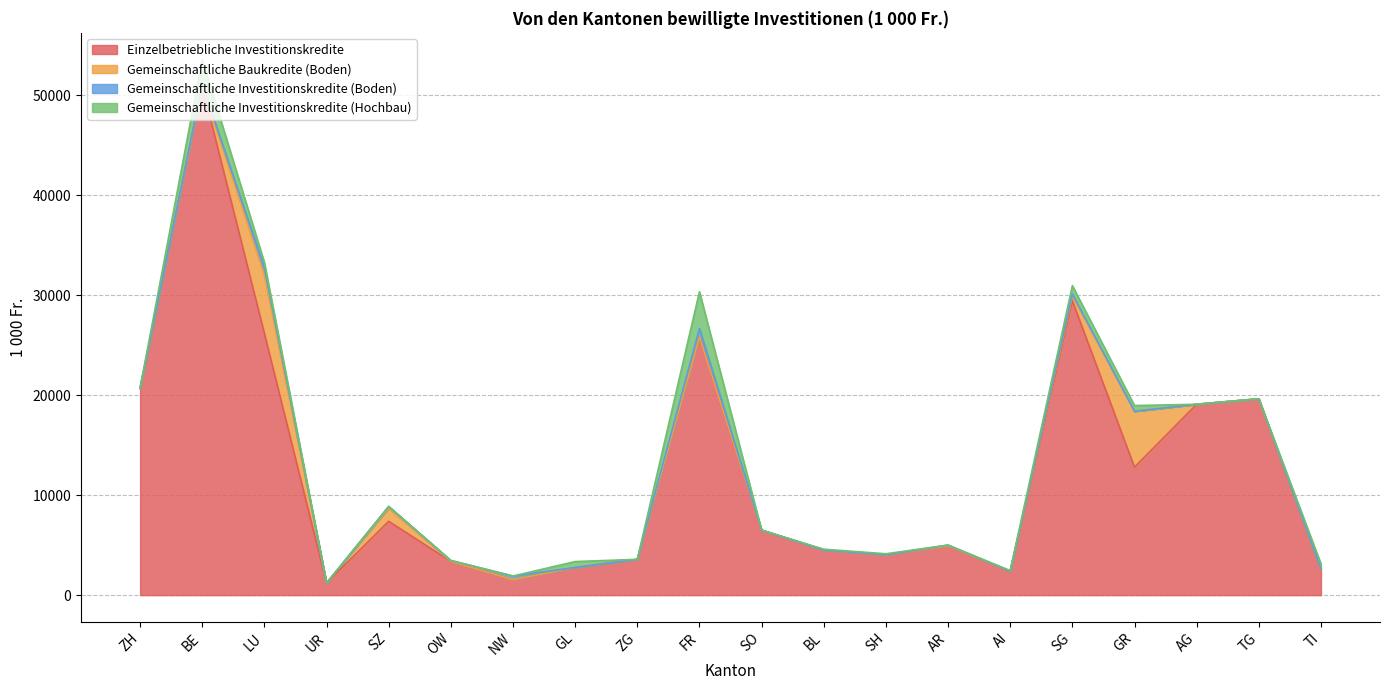

How many values in Gemeinschaftliche Investitionskredite (Hochbau) are above zero?

11